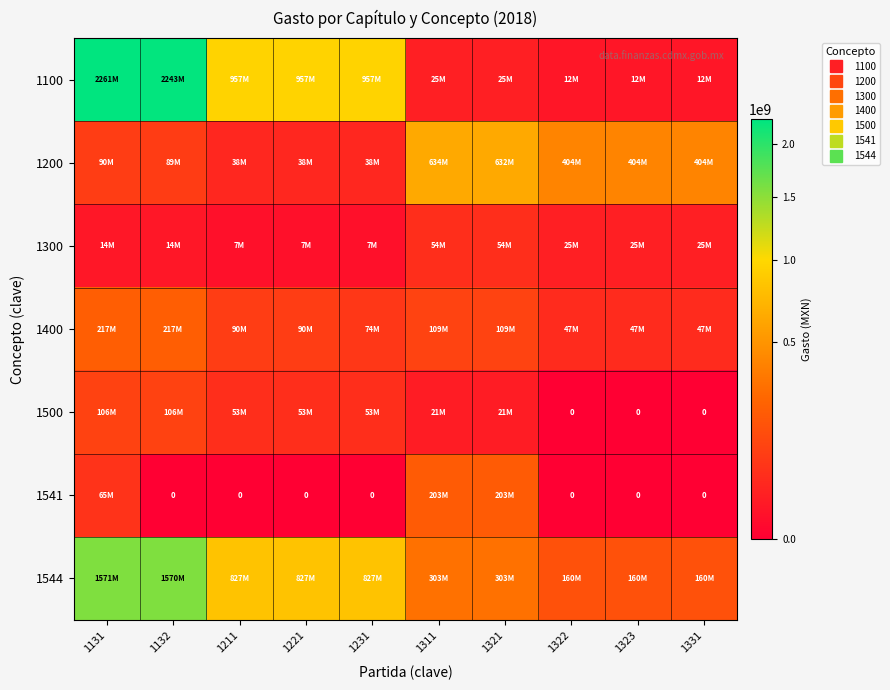

Which has a higher value, 1311 or 1231?

1231